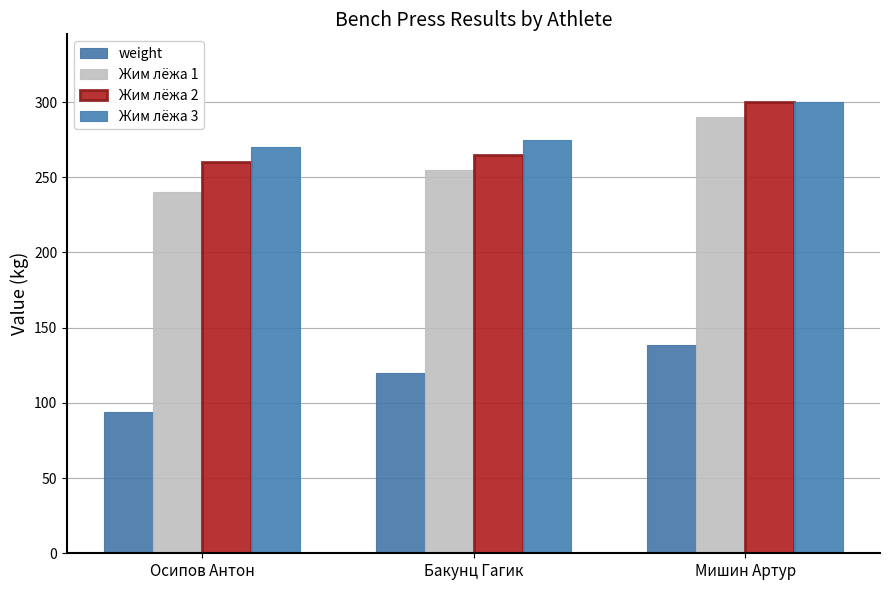

What is the highest value of the weight series?

138.3